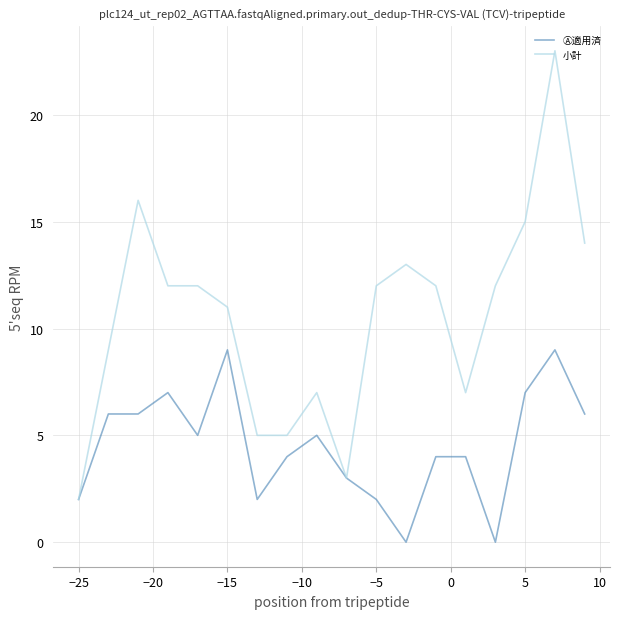

Which series has the largest range (max minus min)?

小計